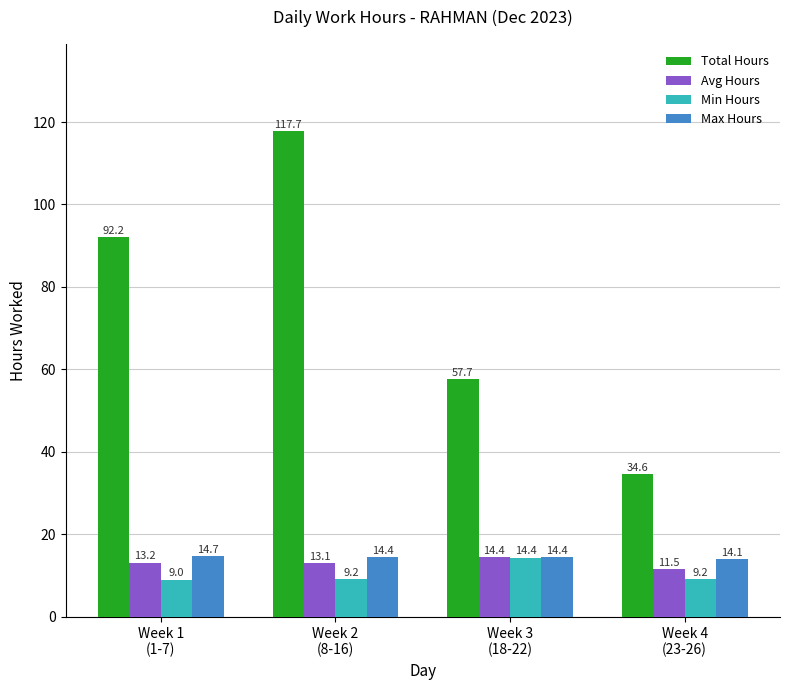

The value of Avg Hours at Week 4
(23-26) is 3.4. True or false?

False